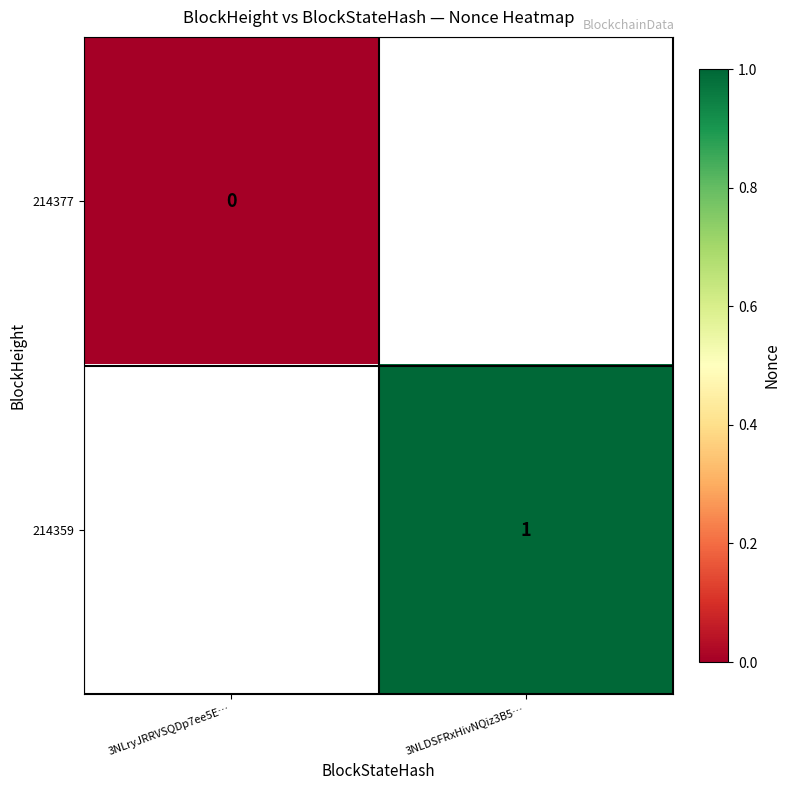

Is the value of 214359 at 3NLDSFRxHivNQiz3B5… greater than the value of 214377 at 3NLryJRRVSQDp7ee5E…?

Yes